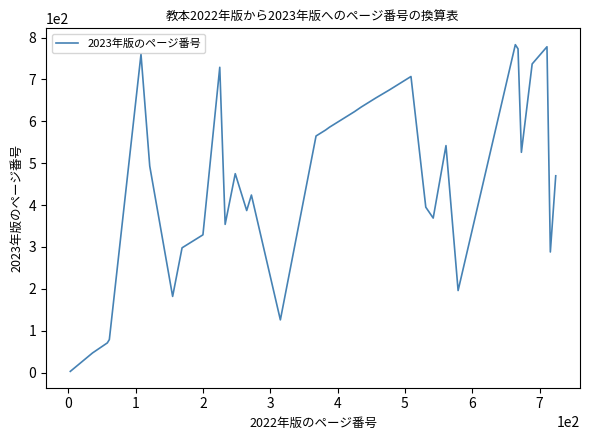

What is the difference between the maximum and minimum values?

780